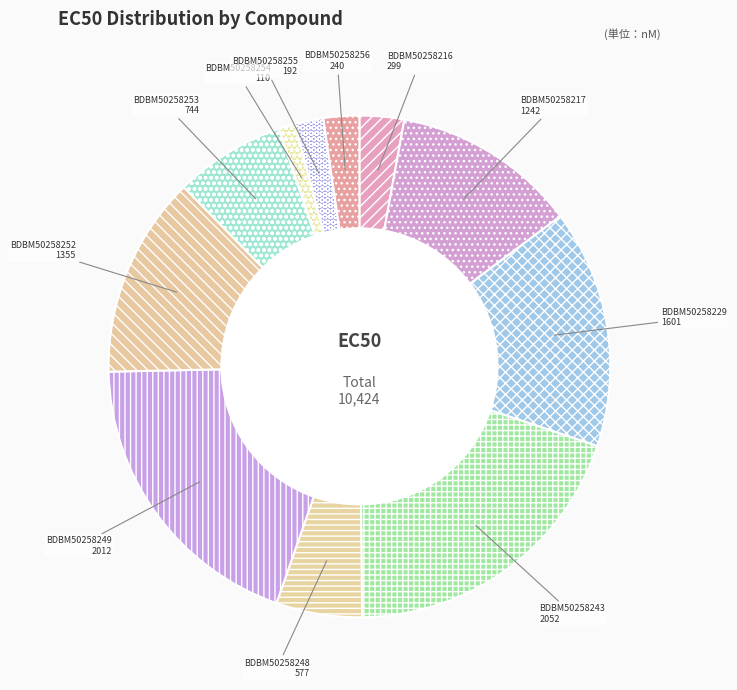

How many slices are in this pie chart?

11